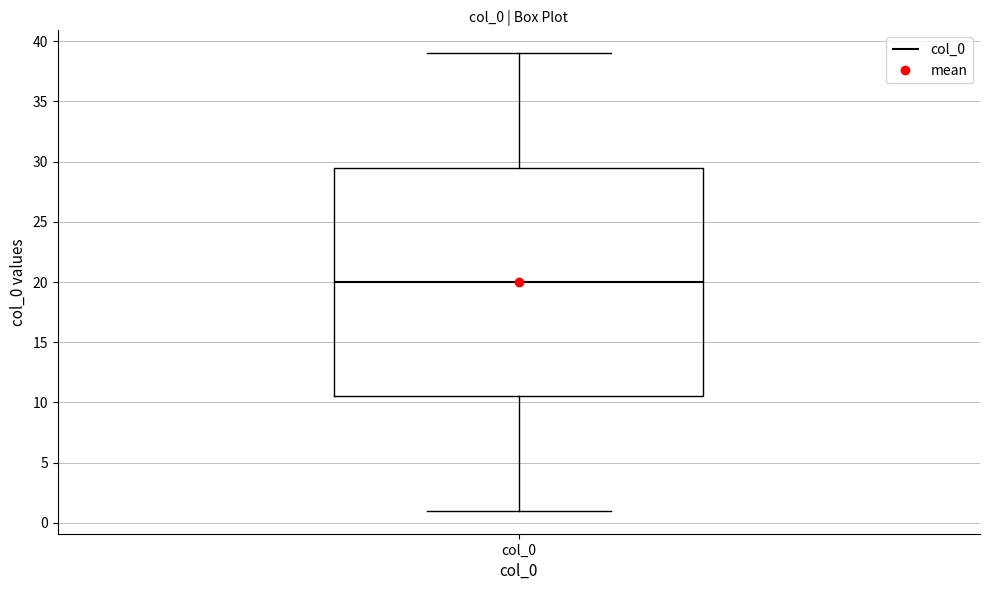

Read this box plot against the y-axis: the position of the median line, the range covered by the box, and the ends of both whiskers. The values are not printed on the chart, so give them approximately, as read against the axis.

median 20.0, box 10.5 to 29.5, whiskers 1.0 to 39.0